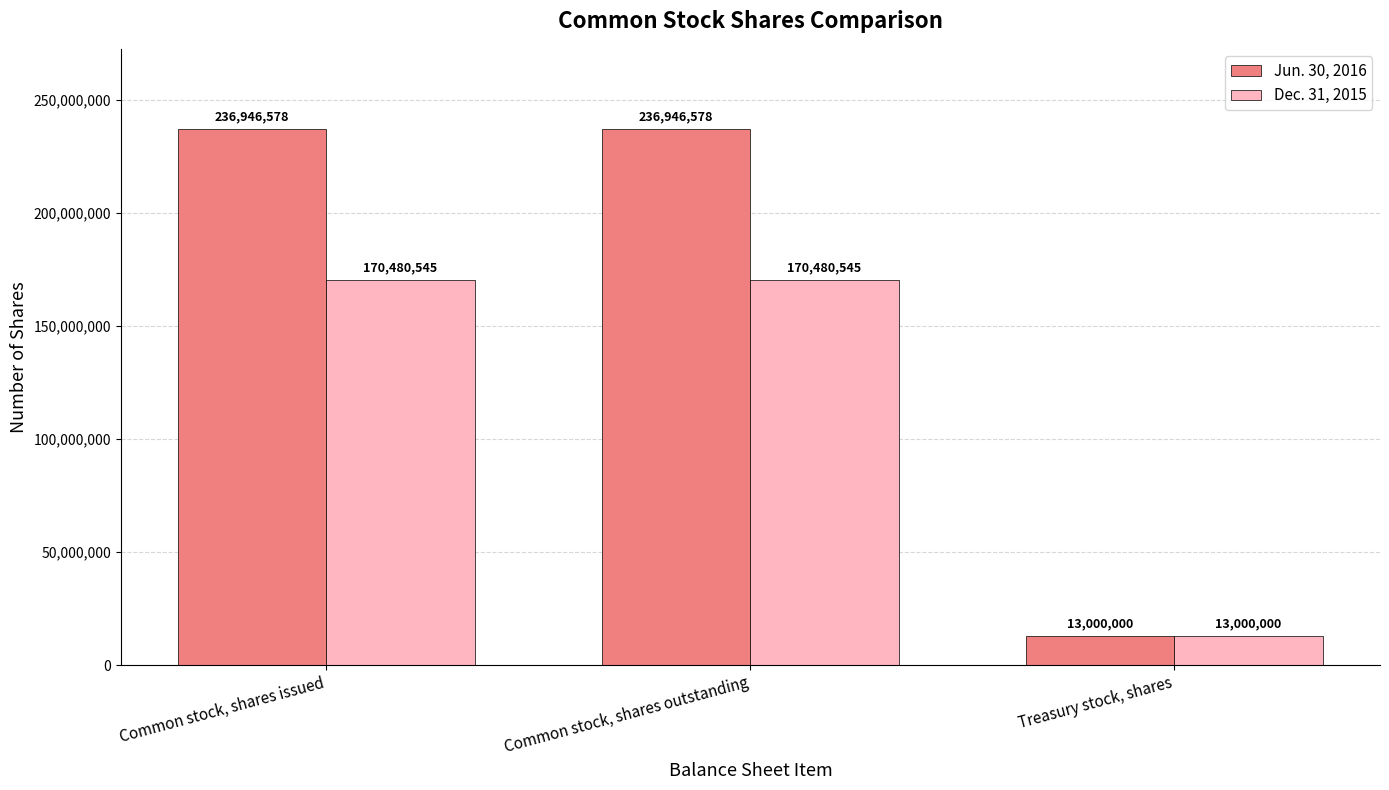

List the series in order of their overall mean, highest first.

Jun. 30, 2016, Dec. 31, 2015